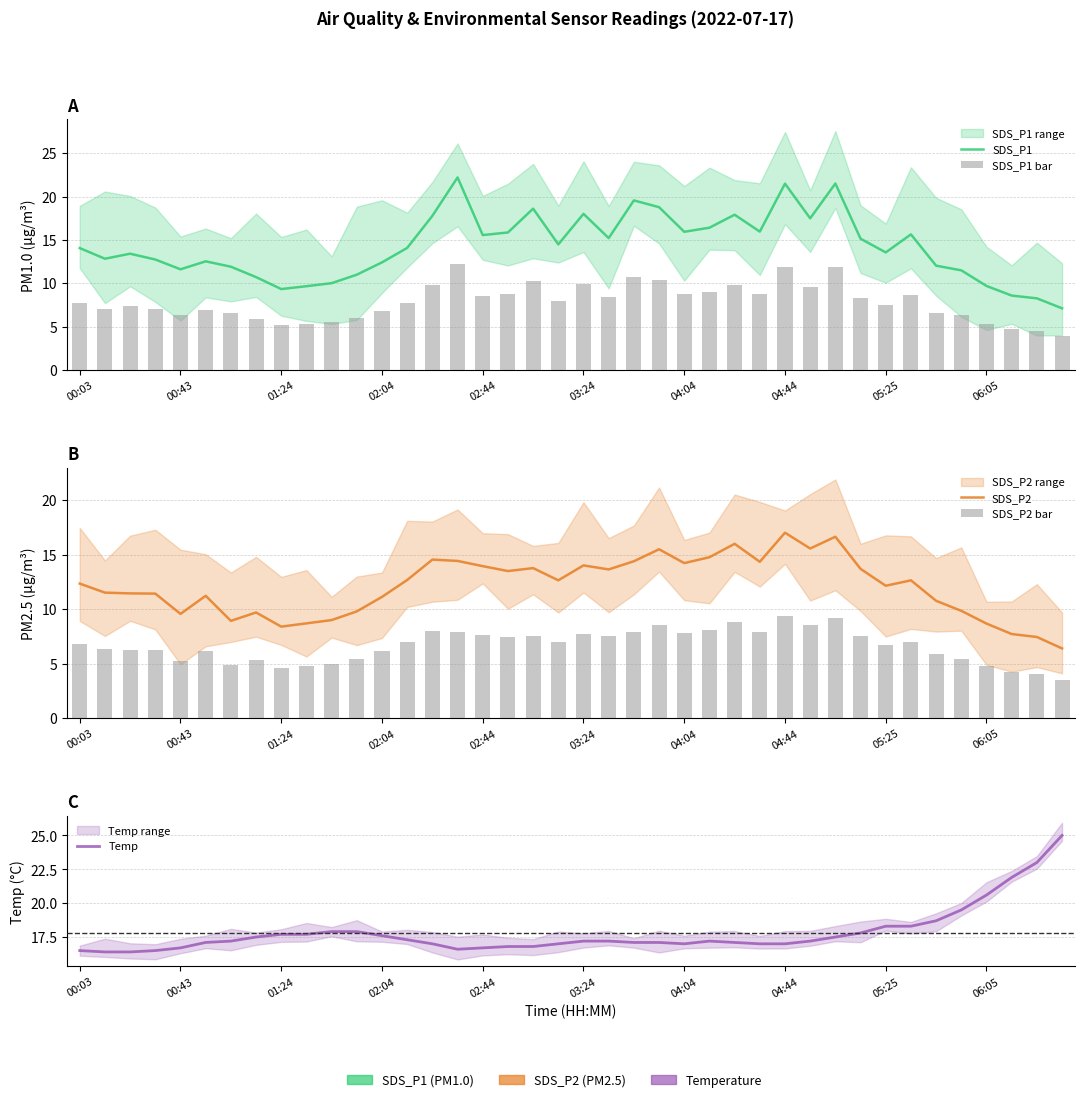

Which series has the largest total across all categories?

Temp